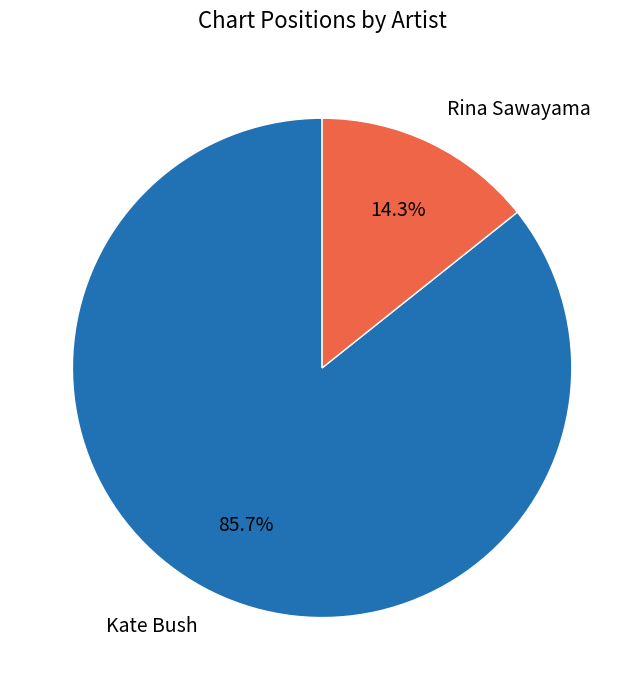

Rank the categories by value from highest to lowest.

Kate Bush, Rina Sawayama